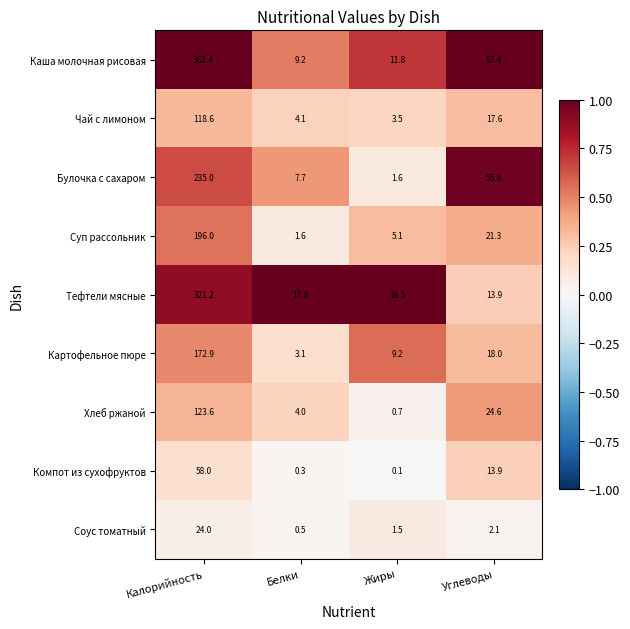

At which category is the sum across all series the highest?

Калорийность